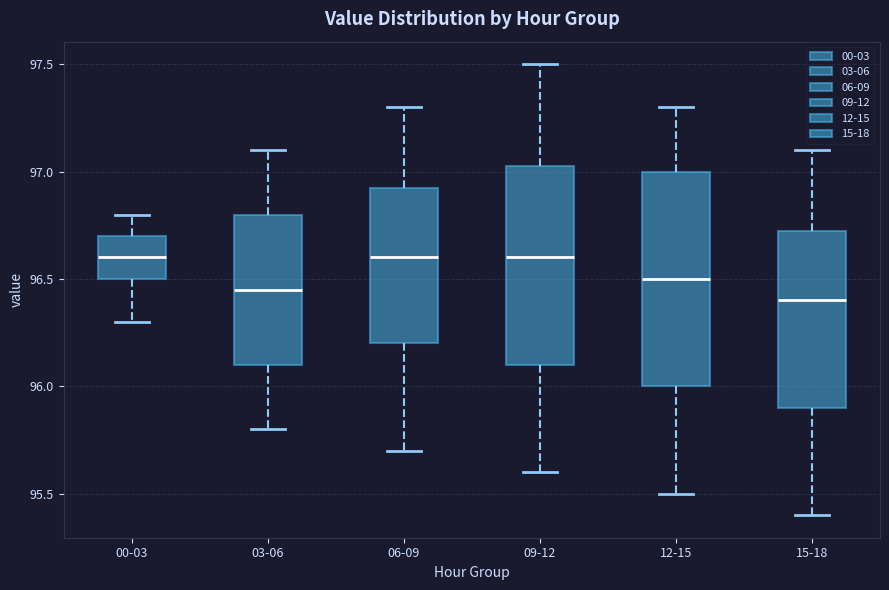

Reading left to right, read every box against the y-axis: the position of its median line, the range the box covers, and the ends of its whiskers. The values are not printed on the chart, so give them approximately, as read against the axis.

00-03: median 96.60, box 96.50 to 96.70, whiskers 96.30 to 96.80
03-06: median 96.45, box 96.10 to 96.80, whiskers 95.80 to 97.10
06-09: median 96.60, box 96.20 to 96.95, whiskers 95.70 to 97.30
09-12: median 96.60, box 96.10 to 97.05, whiskers 95.60 to 97.50
12-15: median 96.50, box 96.00 to 97.00, whiskers 95.50 to 97.30
15-18: median 96.40, box 95.90 to 96.75, whiskers 95.40 to 97.10